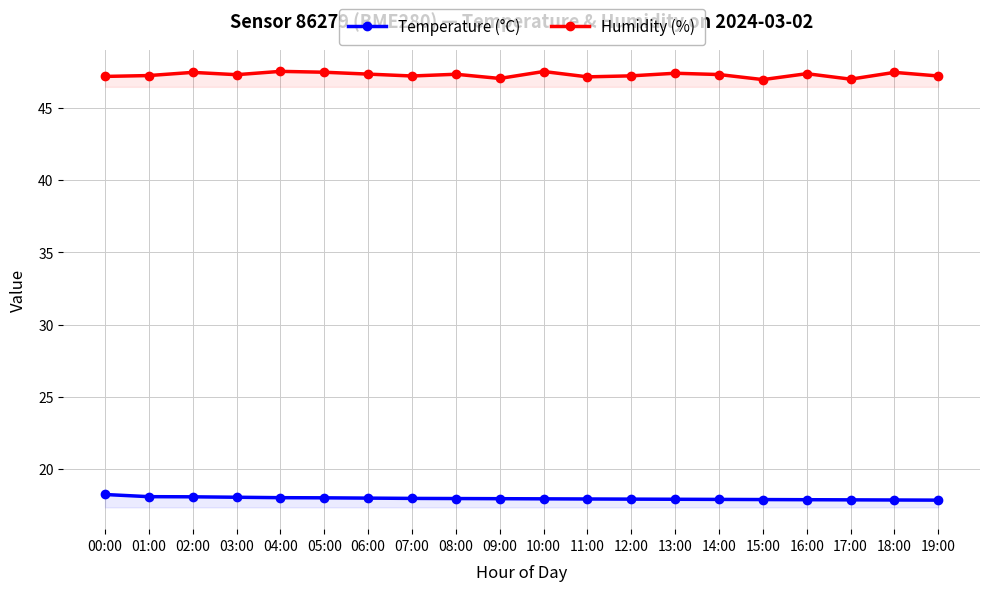

What is the sum of the Humidity (%) values at 10:00 and 11:00?

94.6